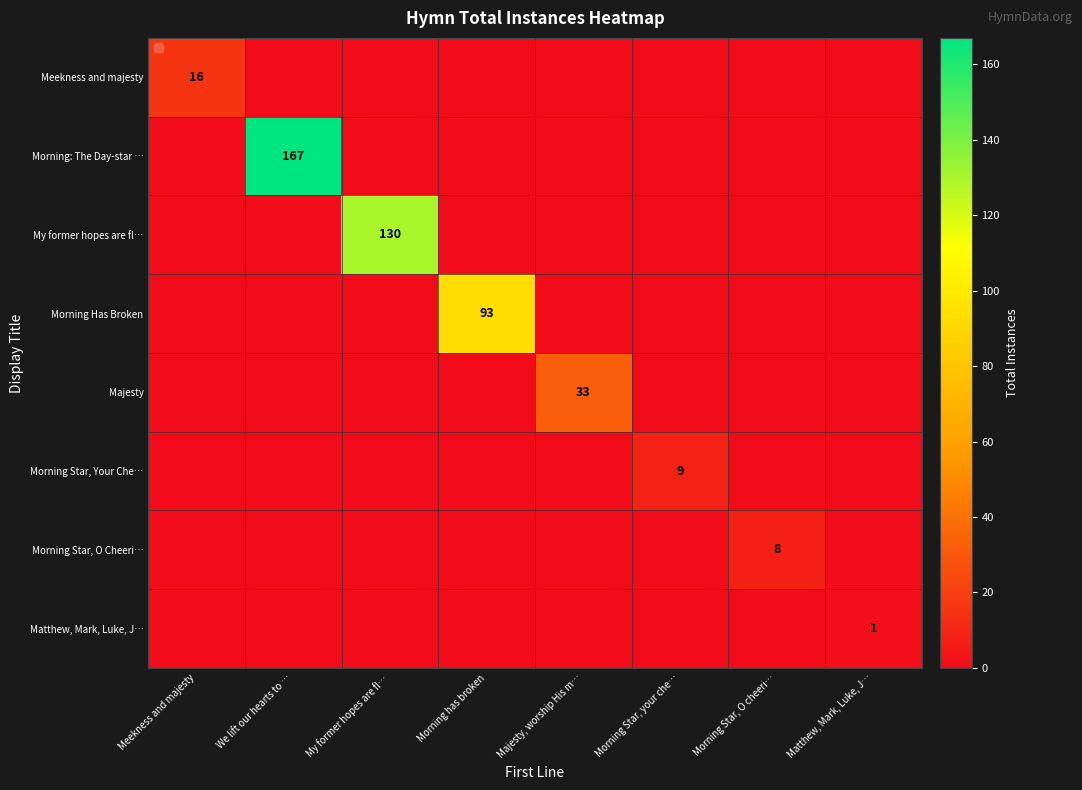

Is it true that Morning Star, O Cheeri… equals 0 at Majesty, worship His m…?

True